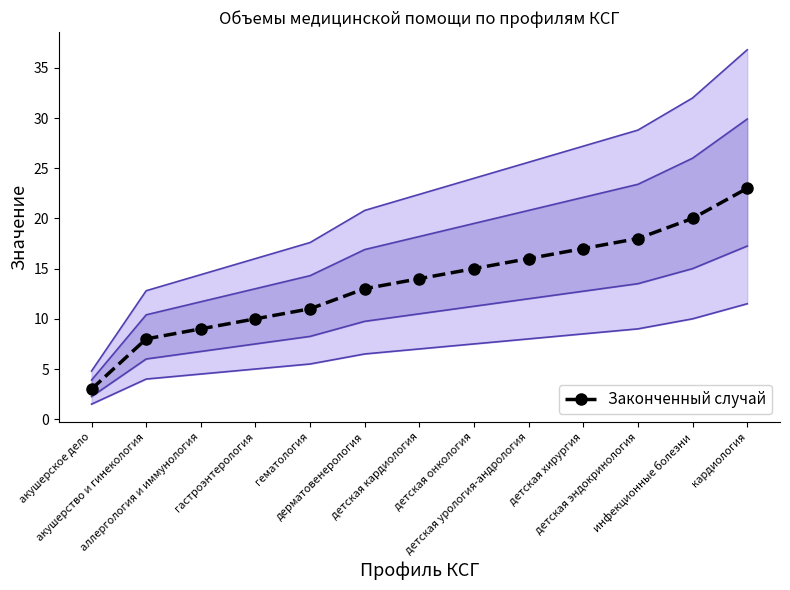

True or false: Нижняя граница 1 and Законченный случай intersect in this chart.

False